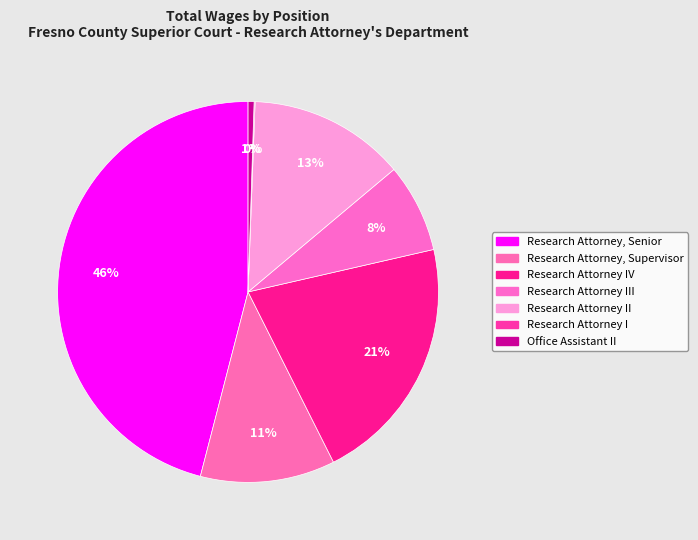

How many segments does this pie chart have?

7